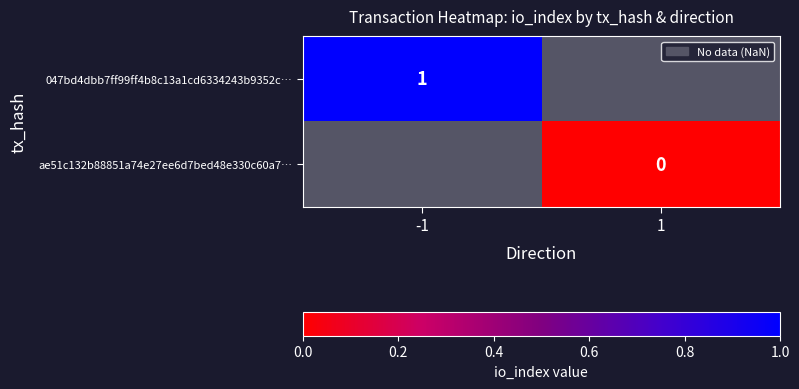

Is the value of ae51c132b88851a74e27ee6d7bed48e330c60a7… at 1 greater than the value of 047bd4dbb7ff99ff4b8c13a1cd6334243b9352c… at -1?

No